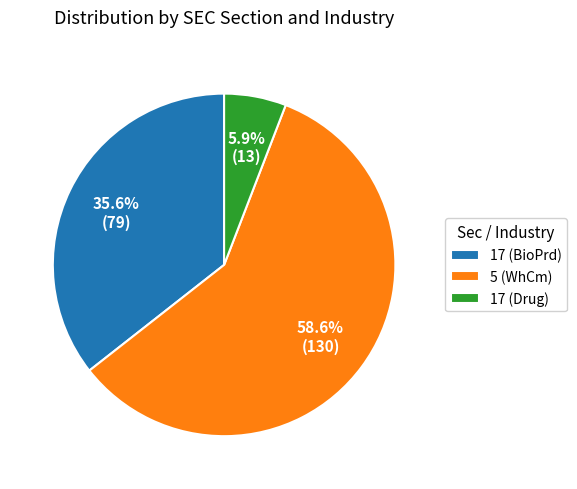

True or false: 5 (WhCm) accounts for 46% of the total.

False